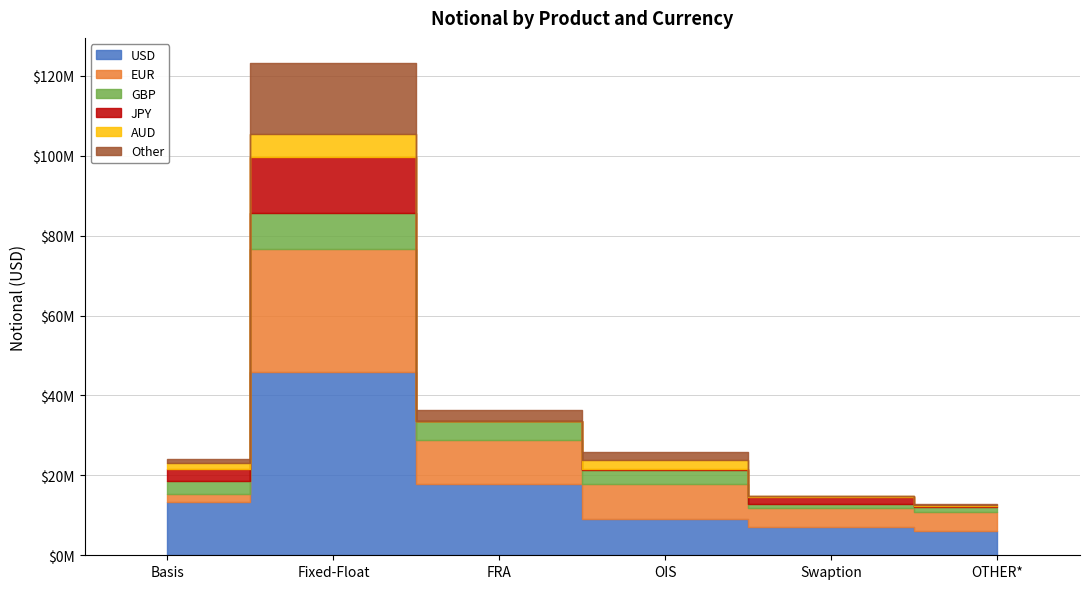

At which label is AUD closest to 2938724?

OIS